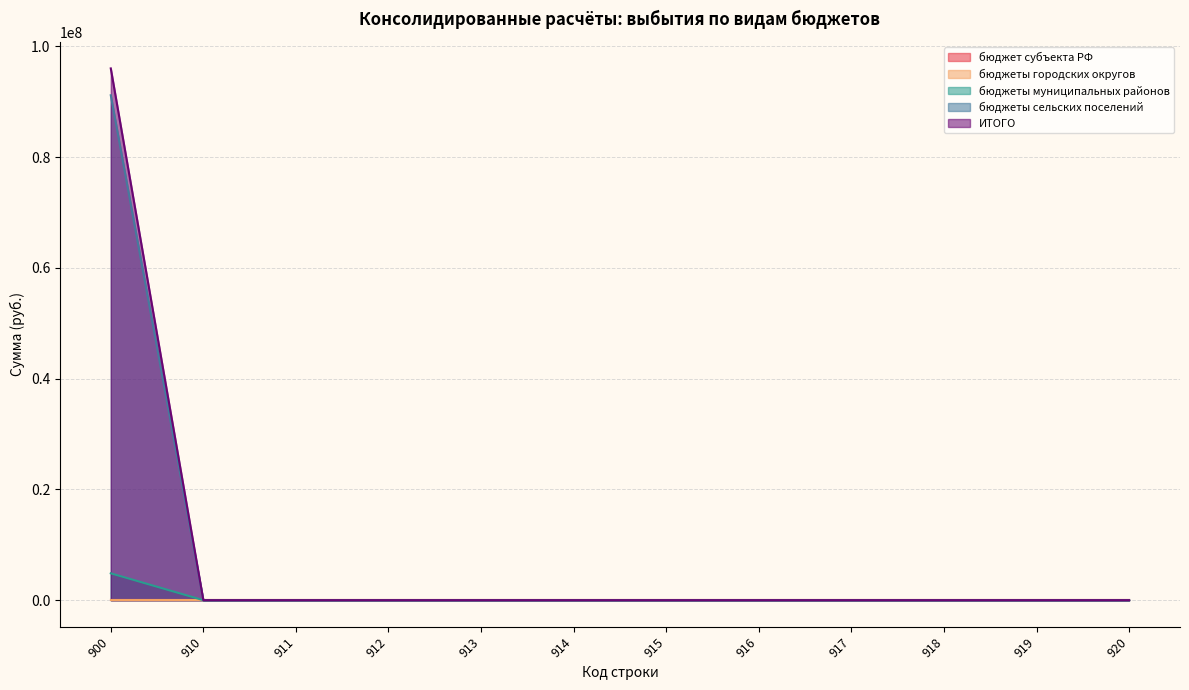

Reading left to right, transcribe all the data shown in this chart.

бюджеты муниципальных районов: 4848690.6	0.0	0.0	0.0	0.0	0.0	0.0	0.0	0.0	0.0	0.0	0.0
бюджеты сельских поселений: 91161188.9	0.0	0.0	0.0	0.0	0.0	0.0	0.0	0.0	0.0	0.0	0.0
ИТОГО: 96009879.4	0.0	0.0	0.0	0.0	0.0	0.0	0.0	0.0	0.0	0.0	0.0